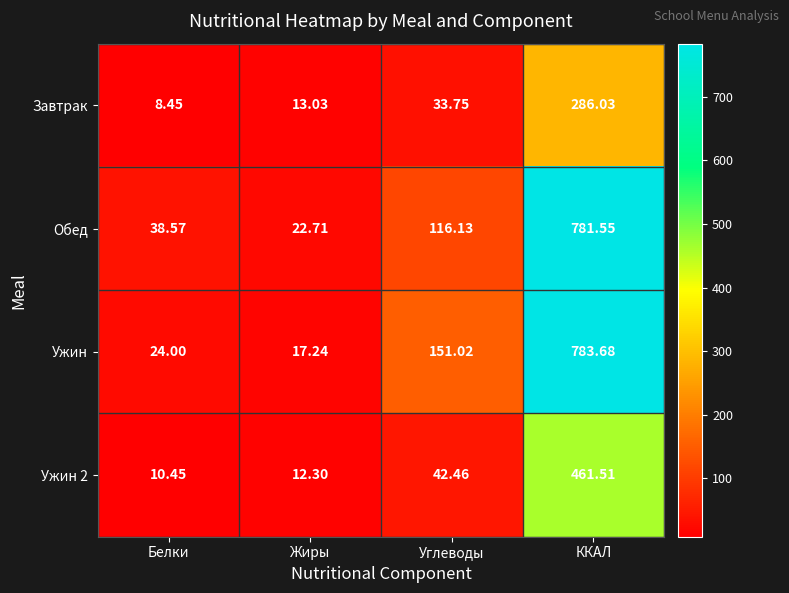

At which label is Завтрак closest to 147?

Углеводы